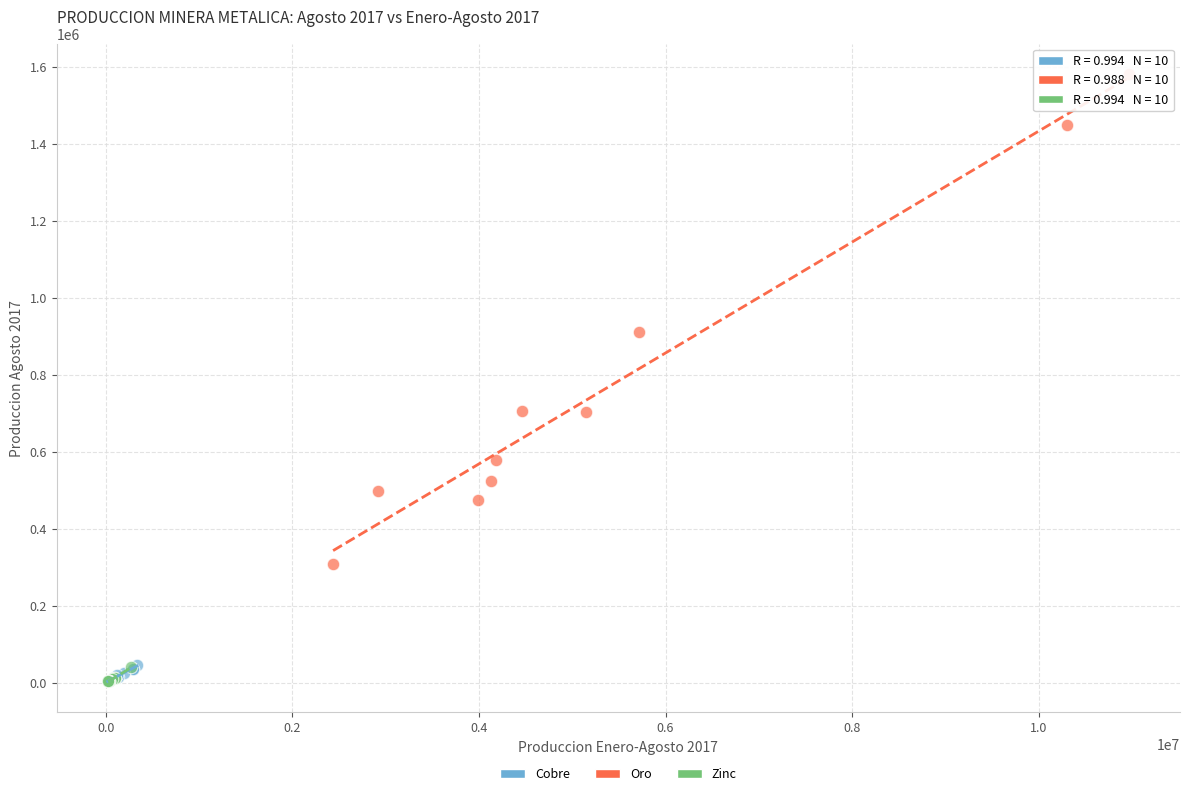

Which series reaches the maximum Y coordinate?

Oro